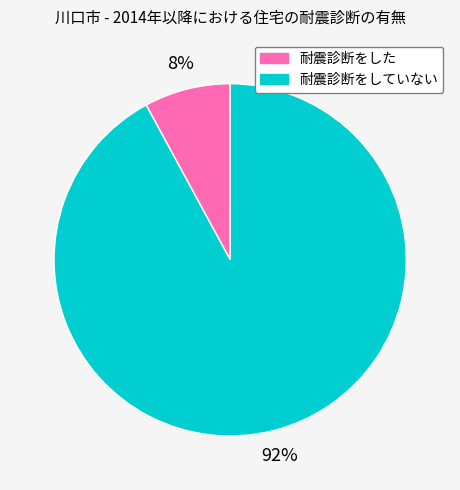

What percentage is the 耐震診断をした slice, to the nearest percent?

8%